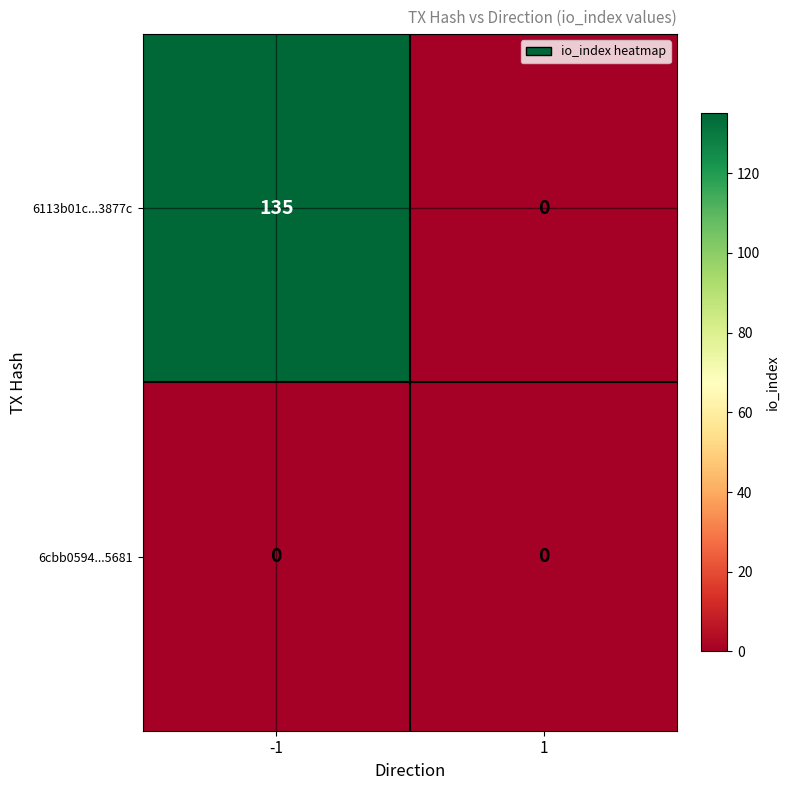

List the series in order of their overall mean, highest first.

6113b01c...3877c, 6cbb0594...5681